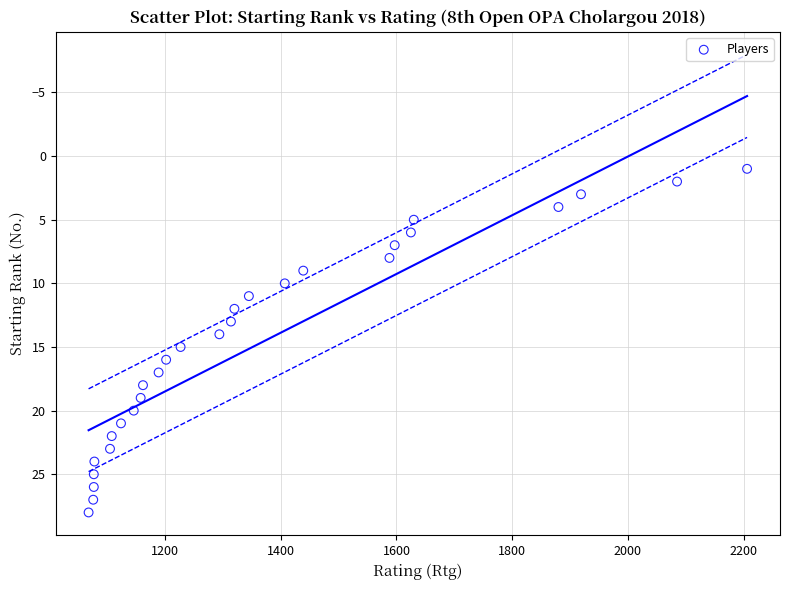

What is the range of X values (max minus min)?

1138